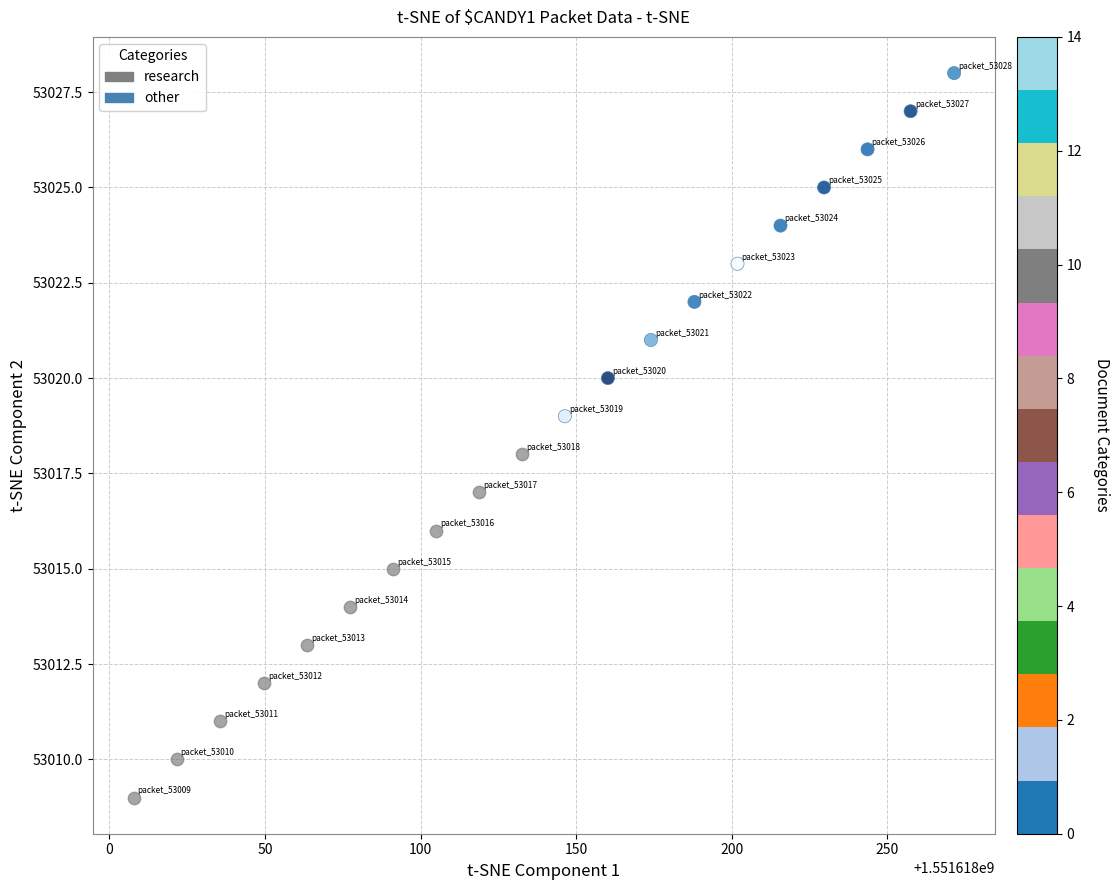

Which series contains the lowest Y value?

research